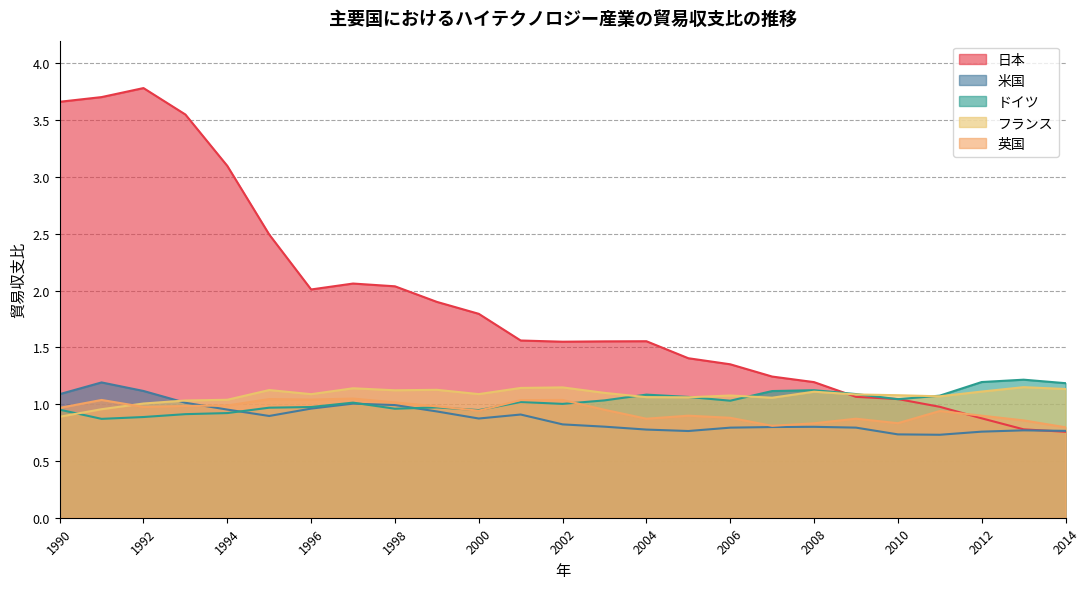

What is the difference between the maximum and minimum values in the 英国 series?

0.3